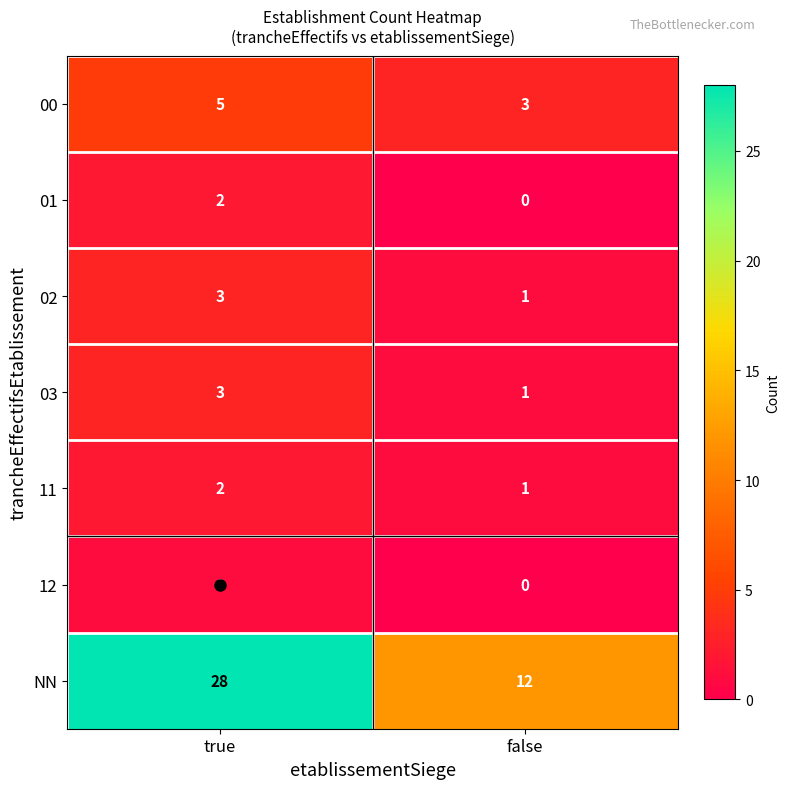

What is the total value across all series at false?

18